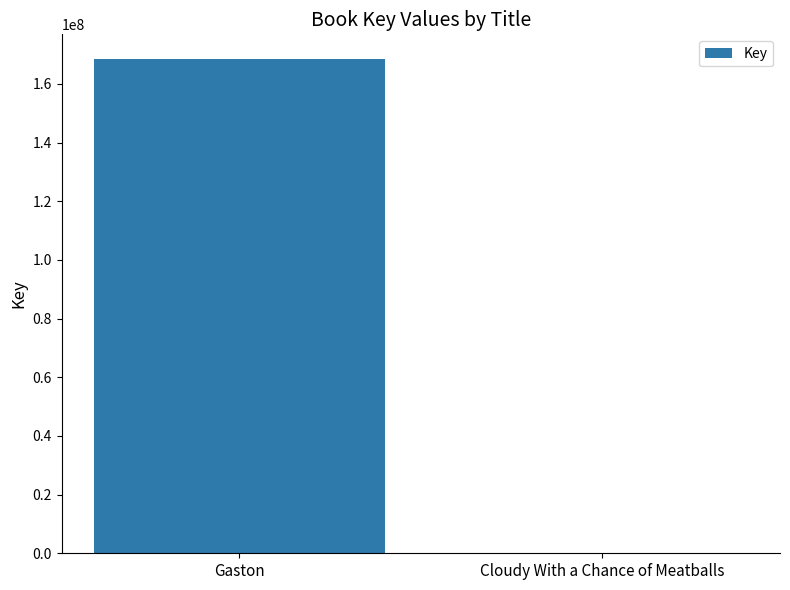

What is the ratio of the value at Gaston to the value at Cloudy With a Chance of Meatballs?

29679.1